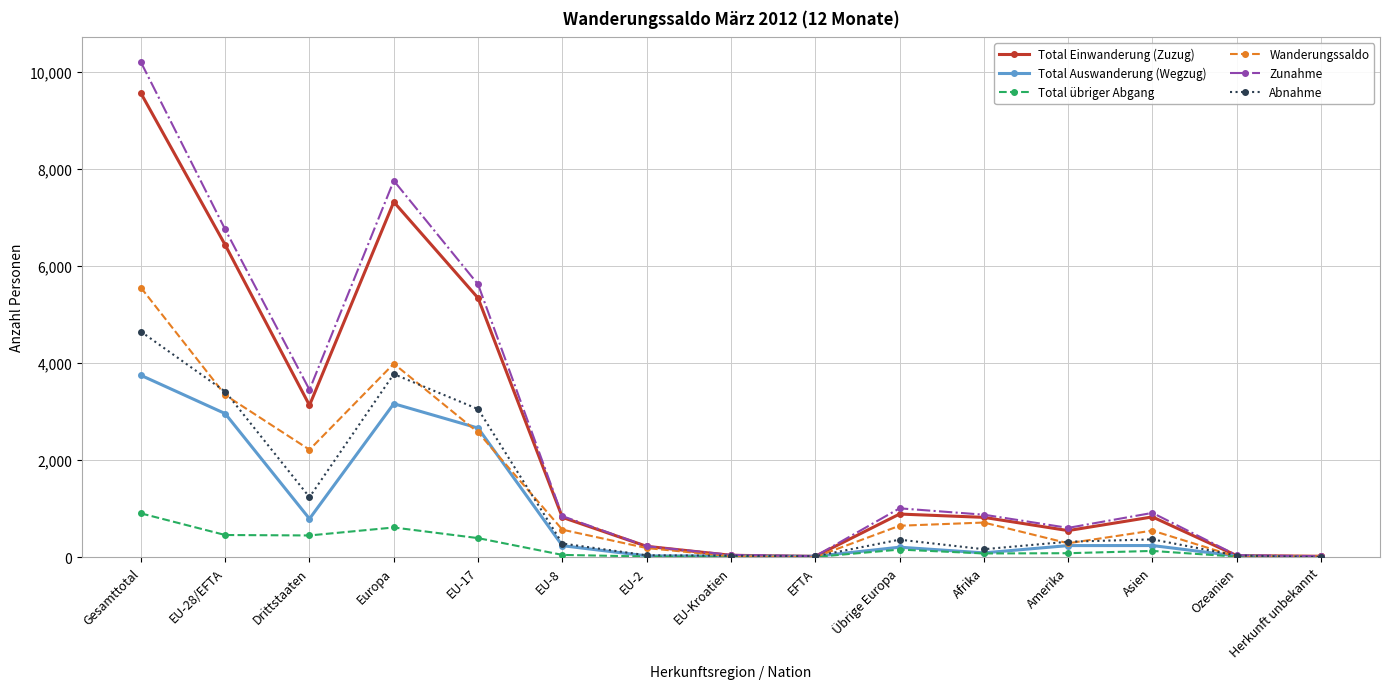

What is the label of the 2nd point from the left?

EU-28/EFTA